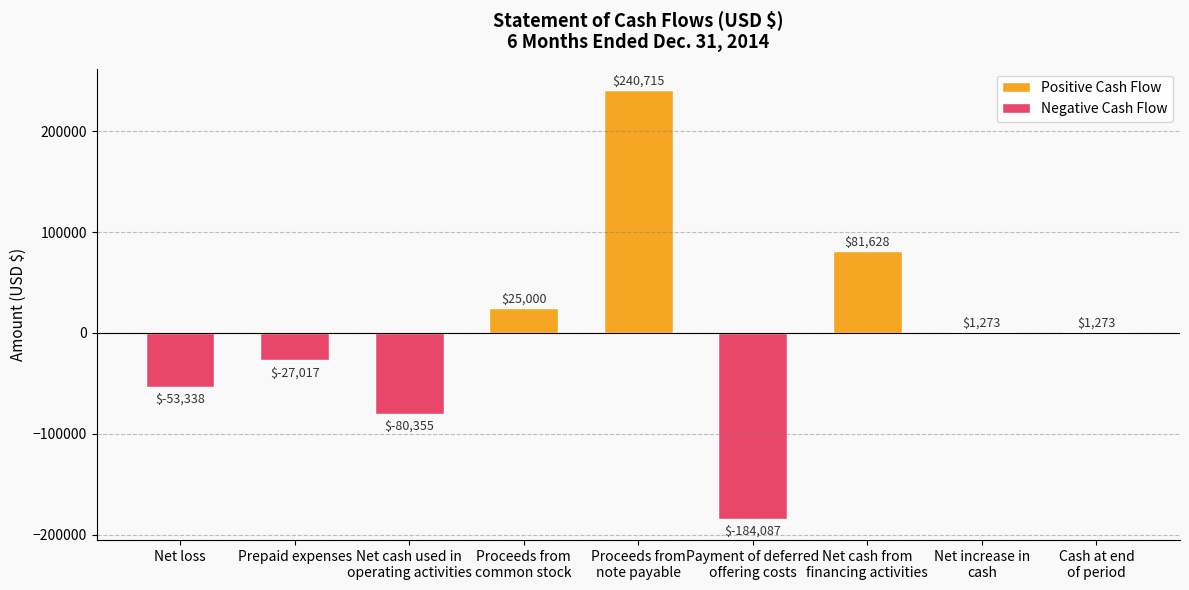

Rank the categories by value from highest to lowest.

Proceeds from
note payable, Net cash from
financing activities, Proceeds from
common stock, Net increase in
cash, Cash at end
of period, Prepaid expenses, Net loss, Net cash used in
operating activities, Payment of deferred
offering costs